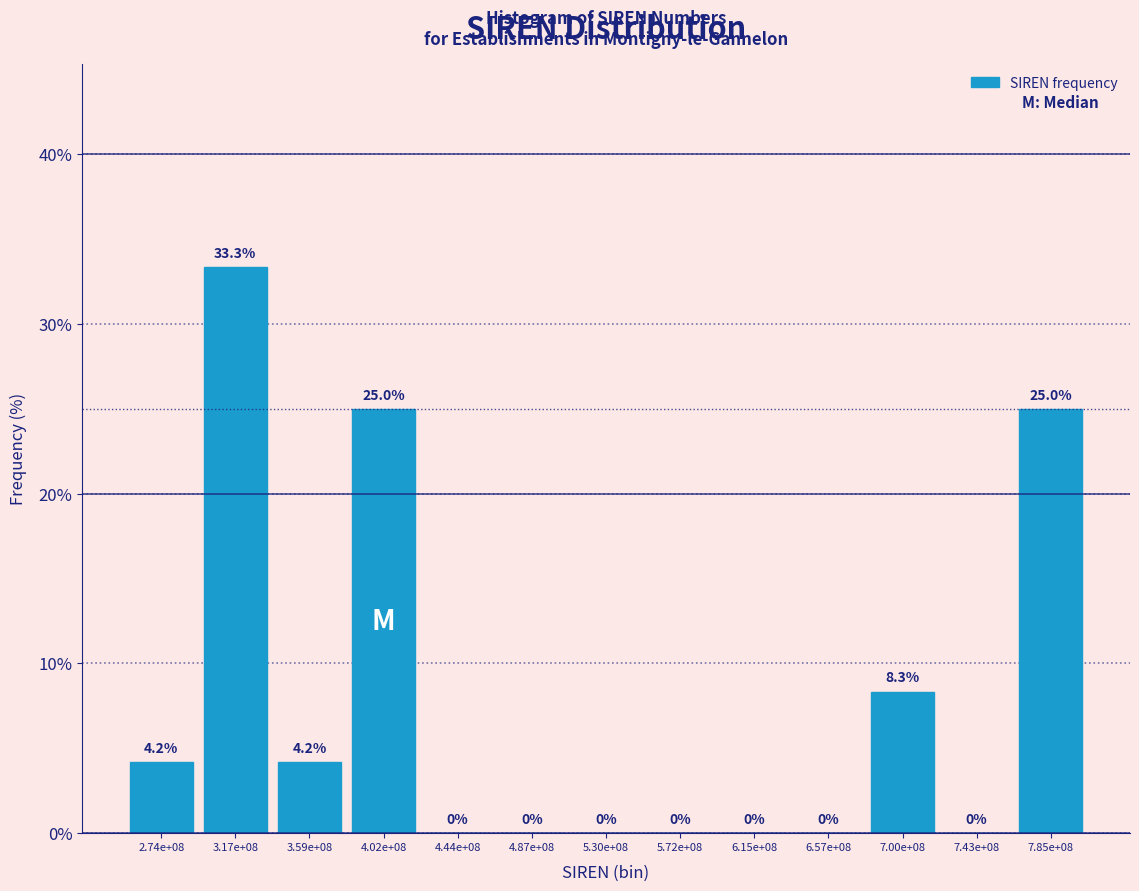

Reading left to right, transcribe all the data shown in this chart.

2.74e+08=4.2	3.17e+08=33.3	3.59e+08=4.2	4.02e+08=25.0	4.44e+08=0.0	4.87e+08=0.0	5.30e+08=0.0	5.72e+08=0.0	6.15e+08=0.0	6.57e+08=0.0	7.00e+08=8.3	7.43e+08=0.0	7.85e+08=25.0